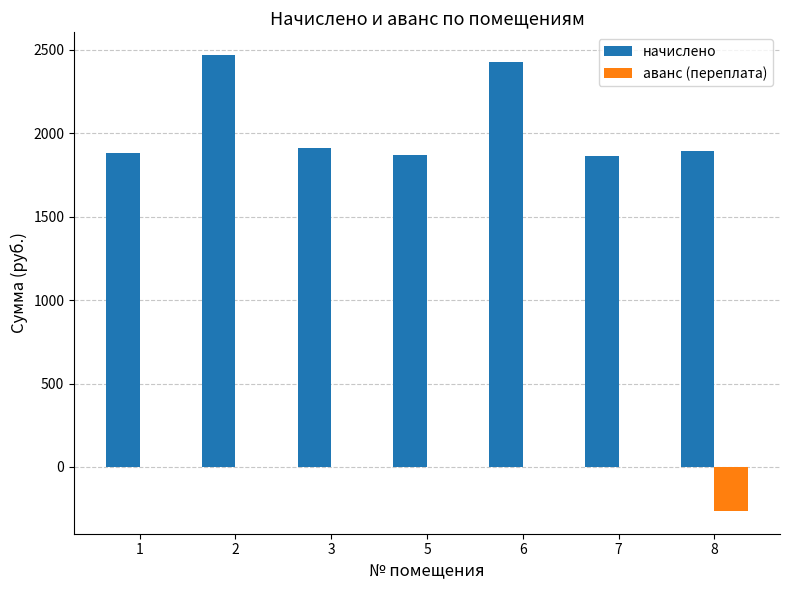

Is it true that начислено equals 1056.1 at 7?

False